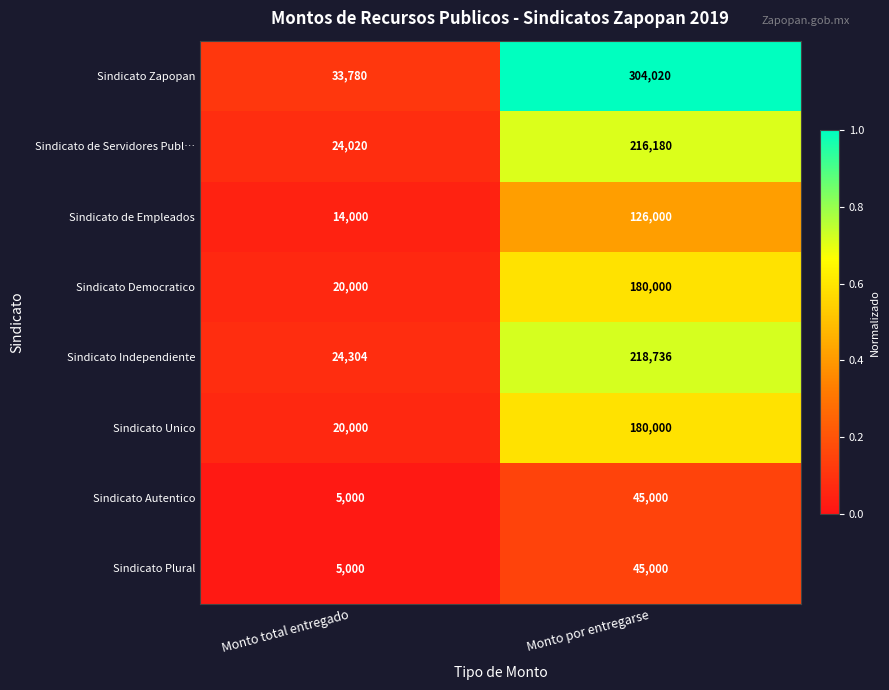

What is the maximum value shown in the chart?

304020